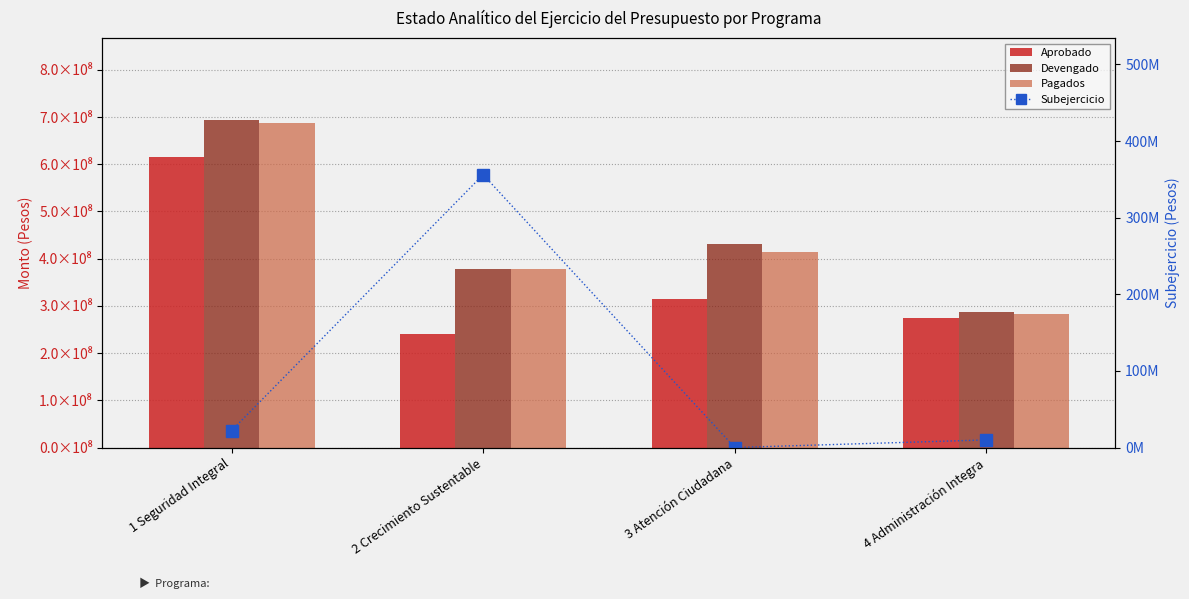

Reading right to left, extract all data points from this chart.

Aprobado: 273897595.0	313914040.0	240140229.0	615180167.0
Devengado: 286362108.8	432045705.3	379056351.4	693663362.5
Pagados: 283808096.7	413743227.4	377857369.2	687311124.4
Subejercicio: 9915121.3	6450.0	356182451.3	22084049.9